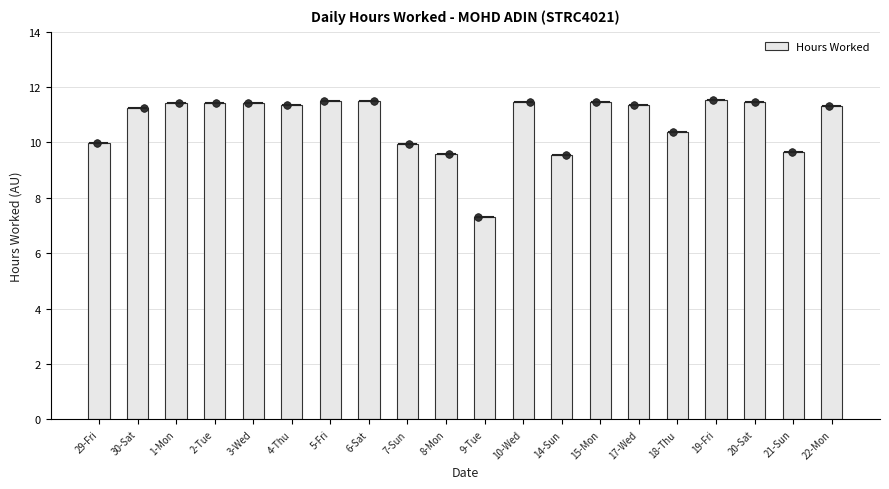

What is the ratio of the value at 17-Wed to the value at 1-Mon?

1.0